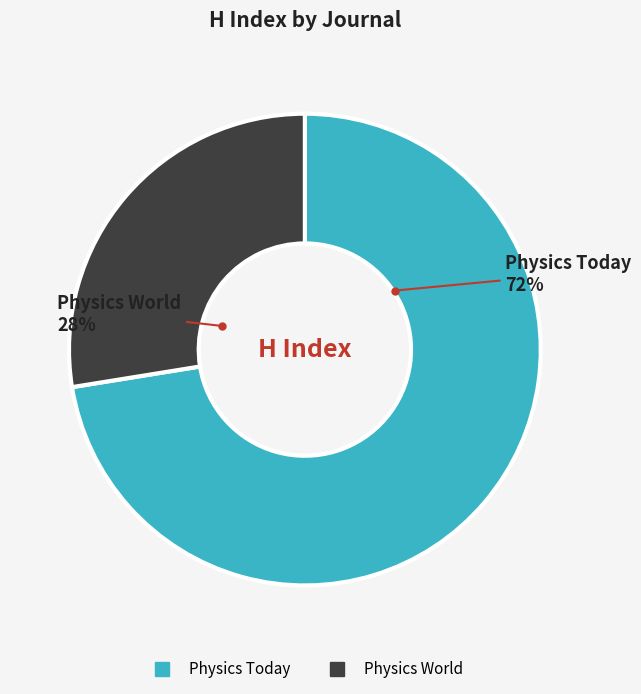

What is the majority slice?

Physics Today